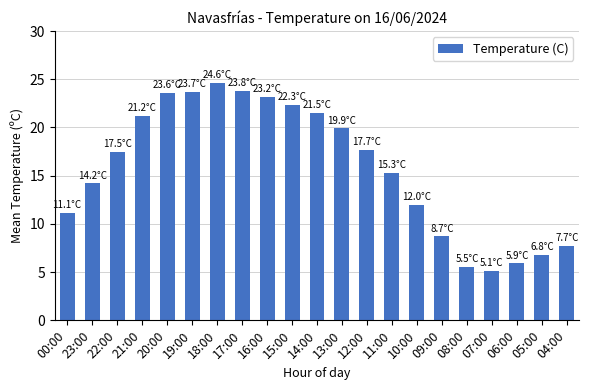

Which has a higher value, 14:00 or 18:00?

18:00